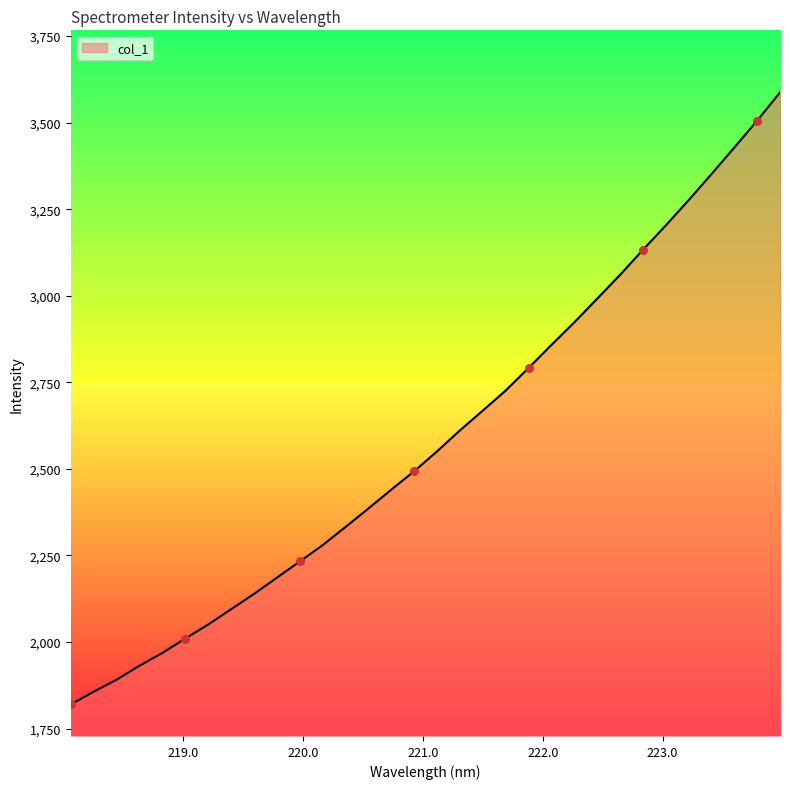

What is the minimum value shown in the chart?

1819.8